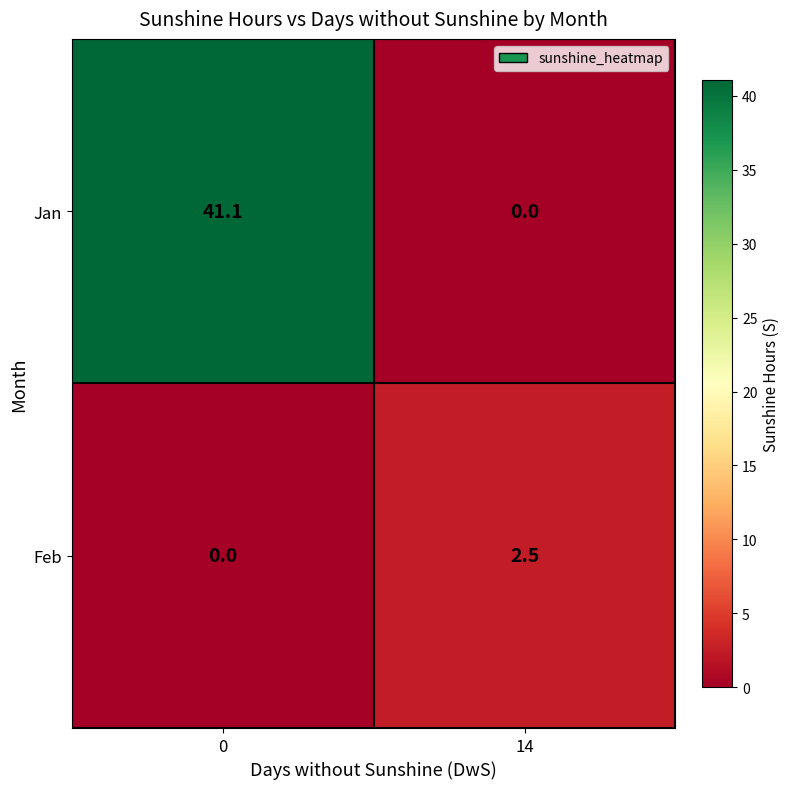

Rank the series at 0 from highest to lowest value.

Jan, Feb